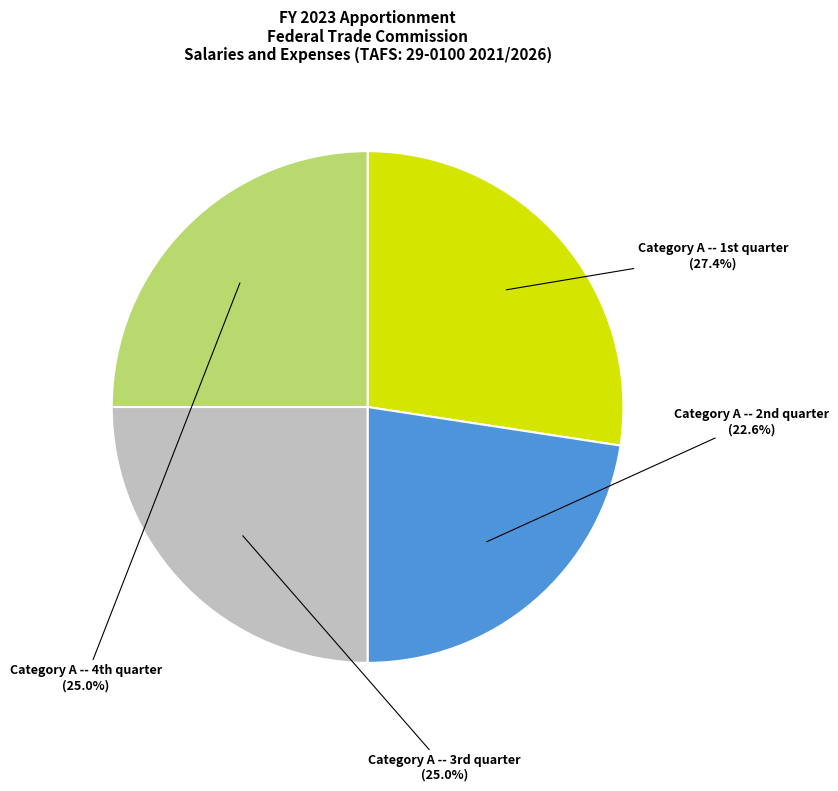

To the nearest percent, what is the difference between the largest and smallest slice percentages?

5%